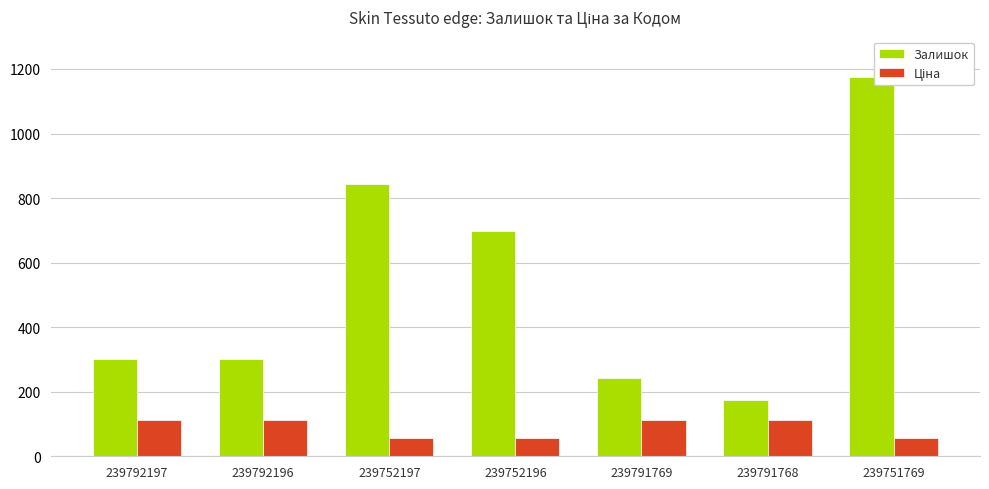

What is the maximum value shown in the chart?

1175.0